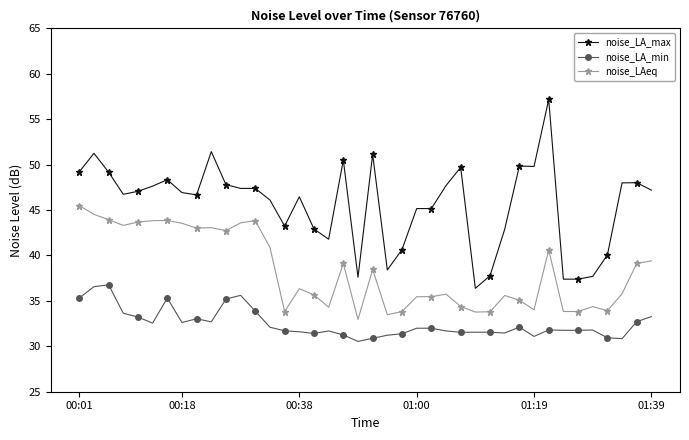

Rank the series by their average value, from highest to lowest.

noise_LA_max, noise_LAeq, noise_LA_min